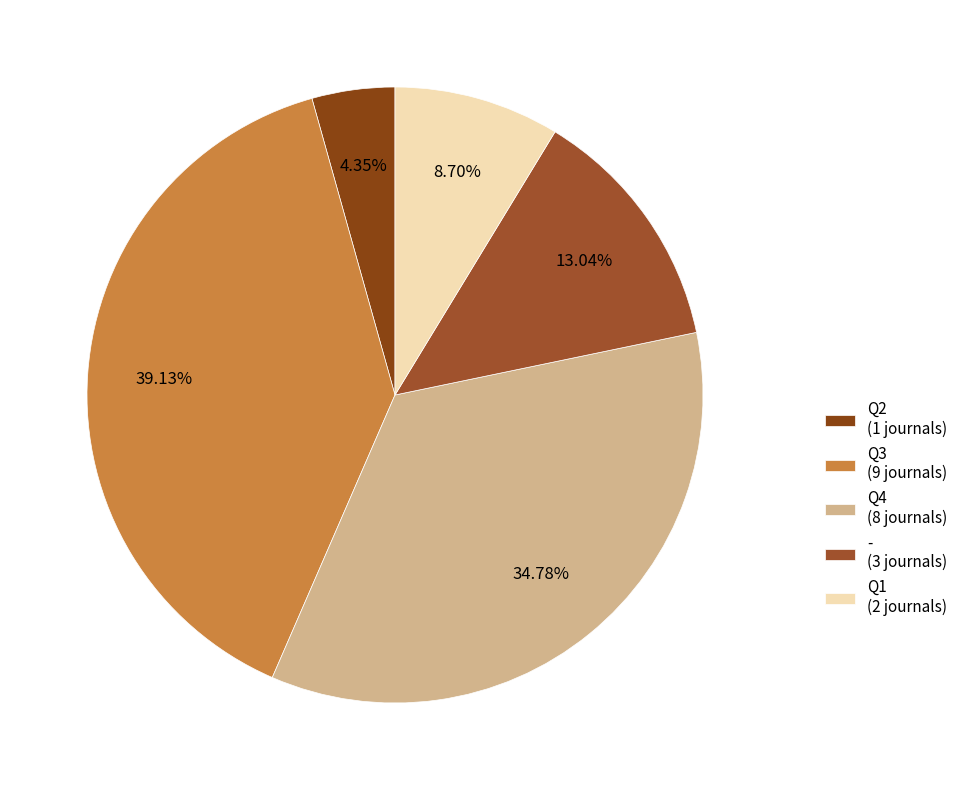

What is the total percentage of - and Q4?

47.8%